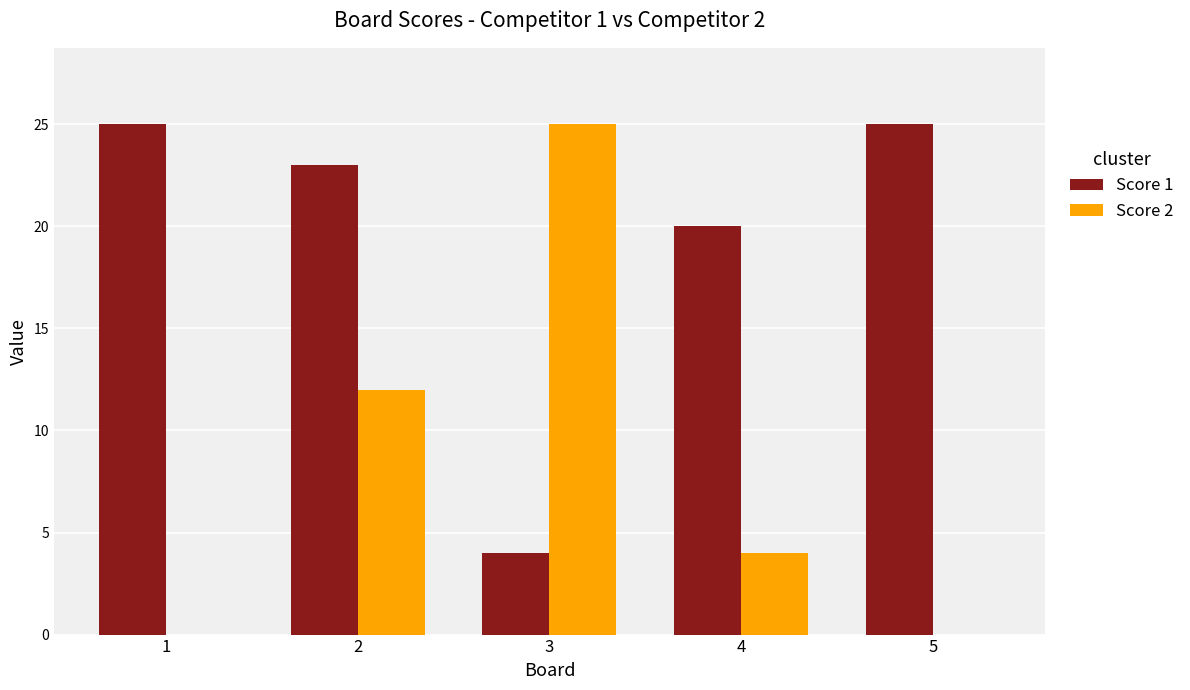

What are all the series names shown in the legend?

Score 1, Score 2